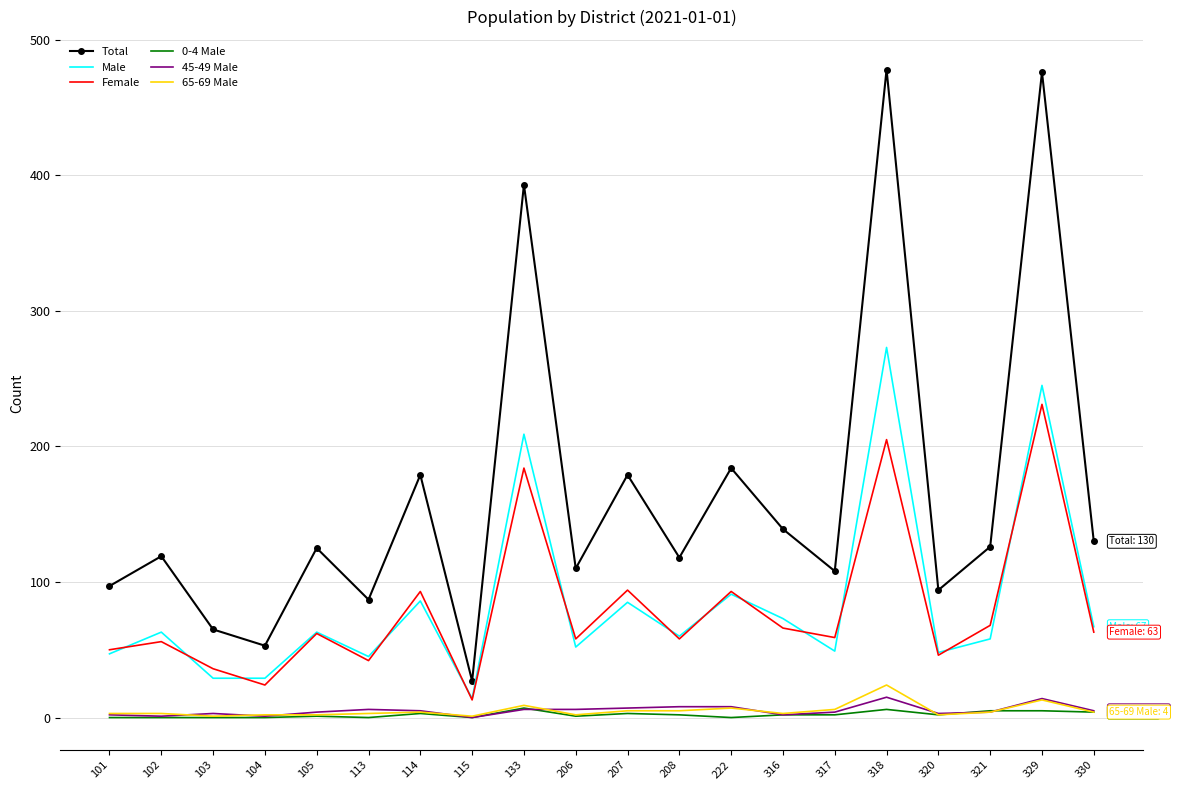

Which series has the largest range (max minus min)?

Total